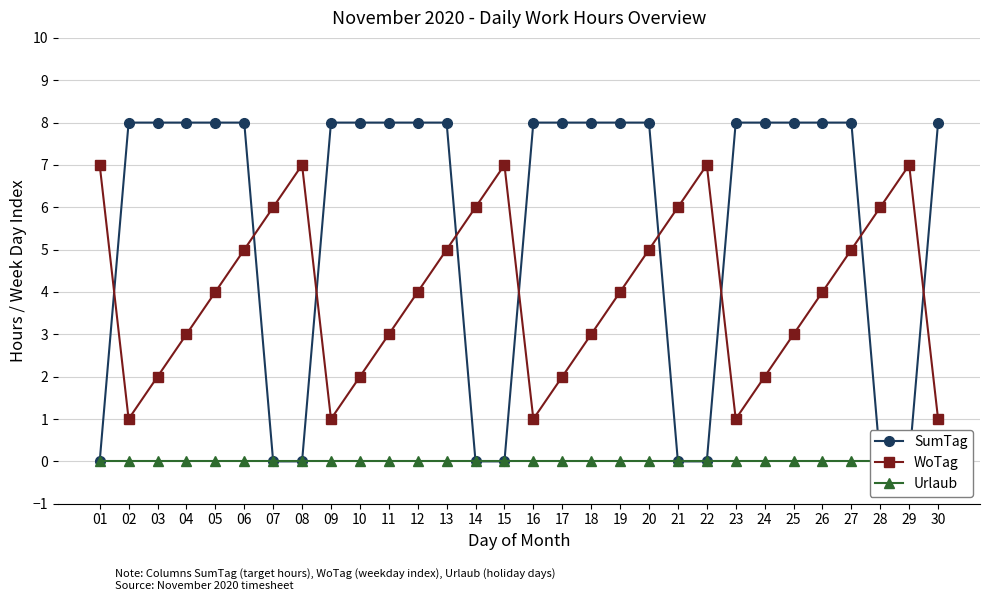

Which series has the largest total across all categories?

SumTag